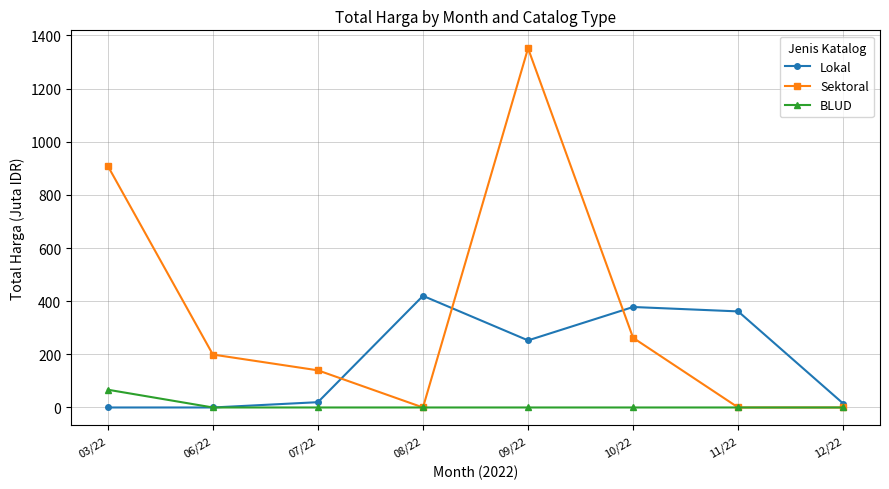

What are all the series names shown in the legend?

Lokal, Sektoral, BLUD